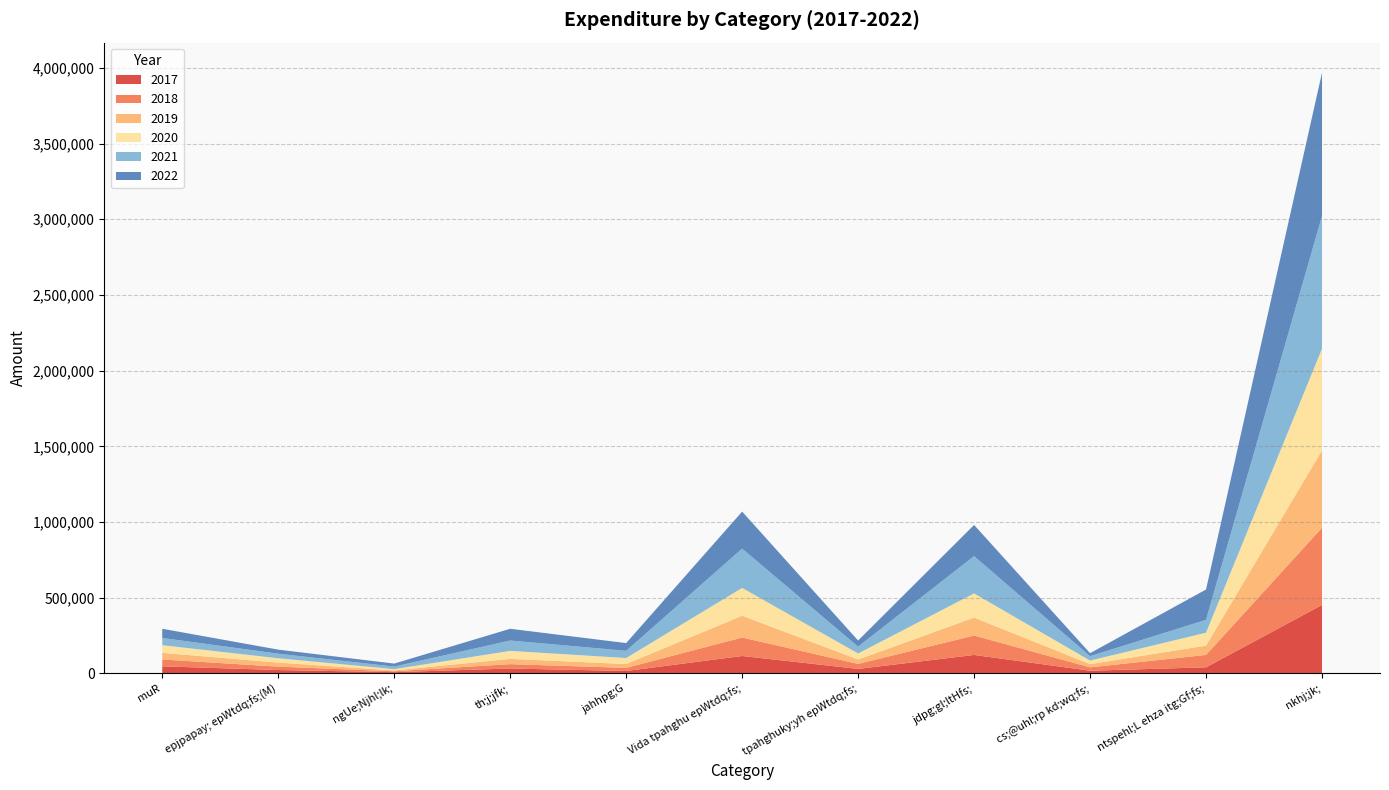

Reading left to right, extract all data points from this chart.

2017: 46843	22563	8440	32501	16297	115186	29847	122145	18035	40369	452225
2018: 45295	22352	5796	28920	20398	122026	33177	128199	22145	81944	510252
2019: 43876	26724	5625	34758	25488	143909	29048	118644	21337	61529	510940
2020: 50645	28554	8499	52928	39583	183714	39810	159528	23462	85220	671942
2021: 47706	30102	16969	68420	47585	259596	45042	246530	29254	85032	876236
2022: 60762	26914	19825	77463	51122	244629	40366	205823	19490	200301	946695